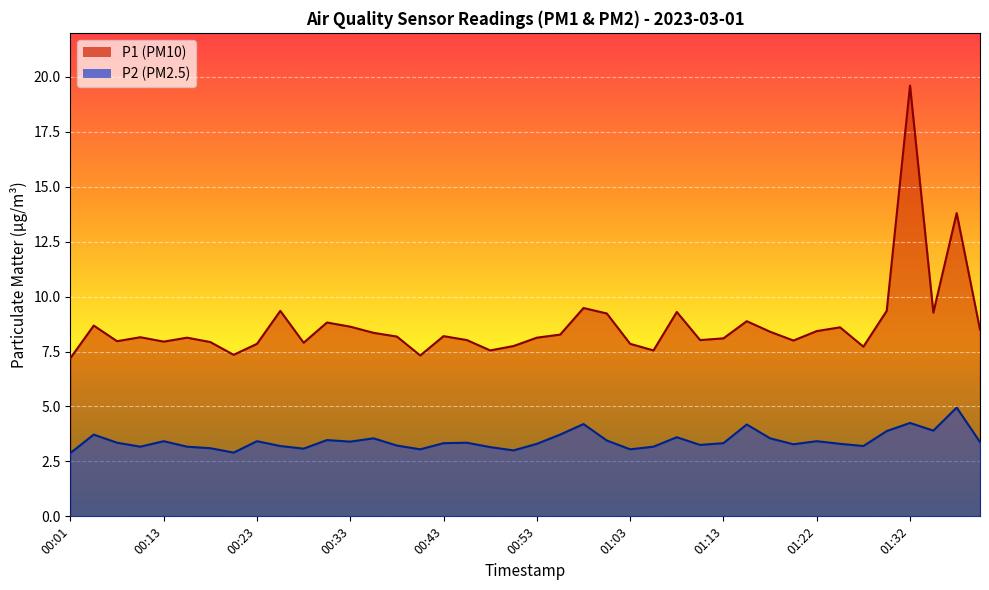

What is the label of the 16th point from the left?

00:41